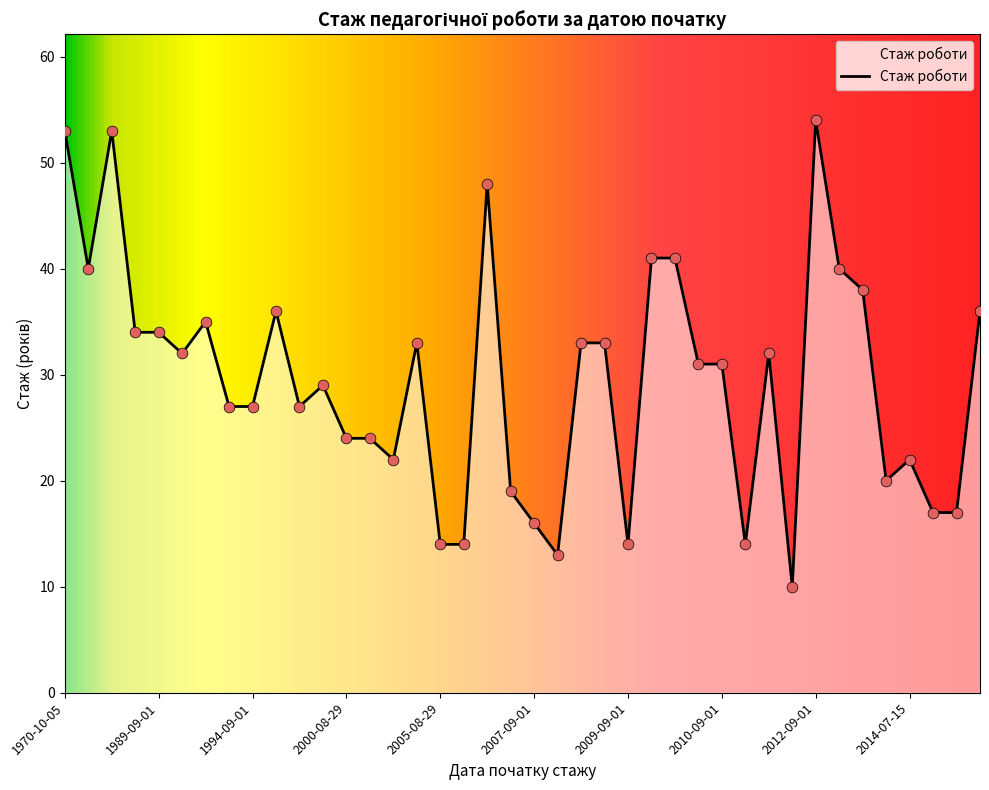

What is the difference between the maximum and minimum values?

44